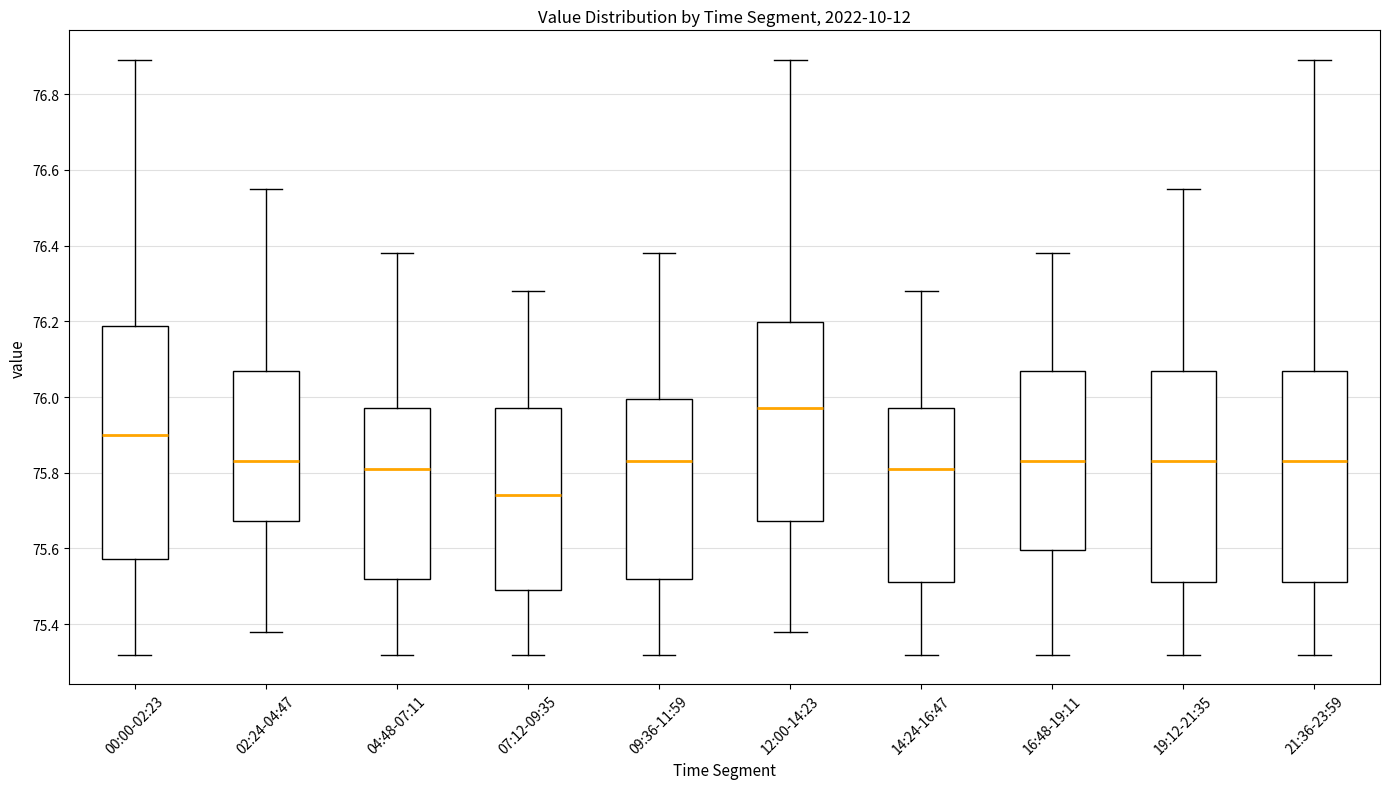

Reading left to right, read every box against the y-axis: the position of its median line, the range the box covers, and the ends of its whiskers. The values are not printed on the chart, so give them approximately, as read against the axis.

00:00-02:23: median 75.90, box 75.58 to 76.18, whiskers 75.32 to 76.90
02:24-04:47: median 75.84, box 75.68 to 76.08, whiskers 75.38 to 76.56
04:48-07:11: median 75.82, box 75.52 to 75.98, whiskers 75.32 to 76.38
07:12-09:35: median 75.74, box 75.50 to 75.98, whiskers 75.32 to 76.28
09:36-11:59: median 75.84, box 75.52 to 76.00, whiskers 75.32 to 76.38
12:00-14:23: median 75.98, box 75.68 to 76.20, whiskers 75.38 to 76.90
14:24-16:47: median 75.82, box 75.52 to 75.98, whiskers 75.32 to 76.28
16:48-19:11: median 75.84, box 75.60 to 76.08, whiskers 75.32 to 76.38
19:12-21:35: median 75.84, box 75.52 to 76.08, whiskers 75.32 to 76.56
21:36-23:59: median 75.84, box 75.52 to 76.08, whiskers 75.32 to 76.90